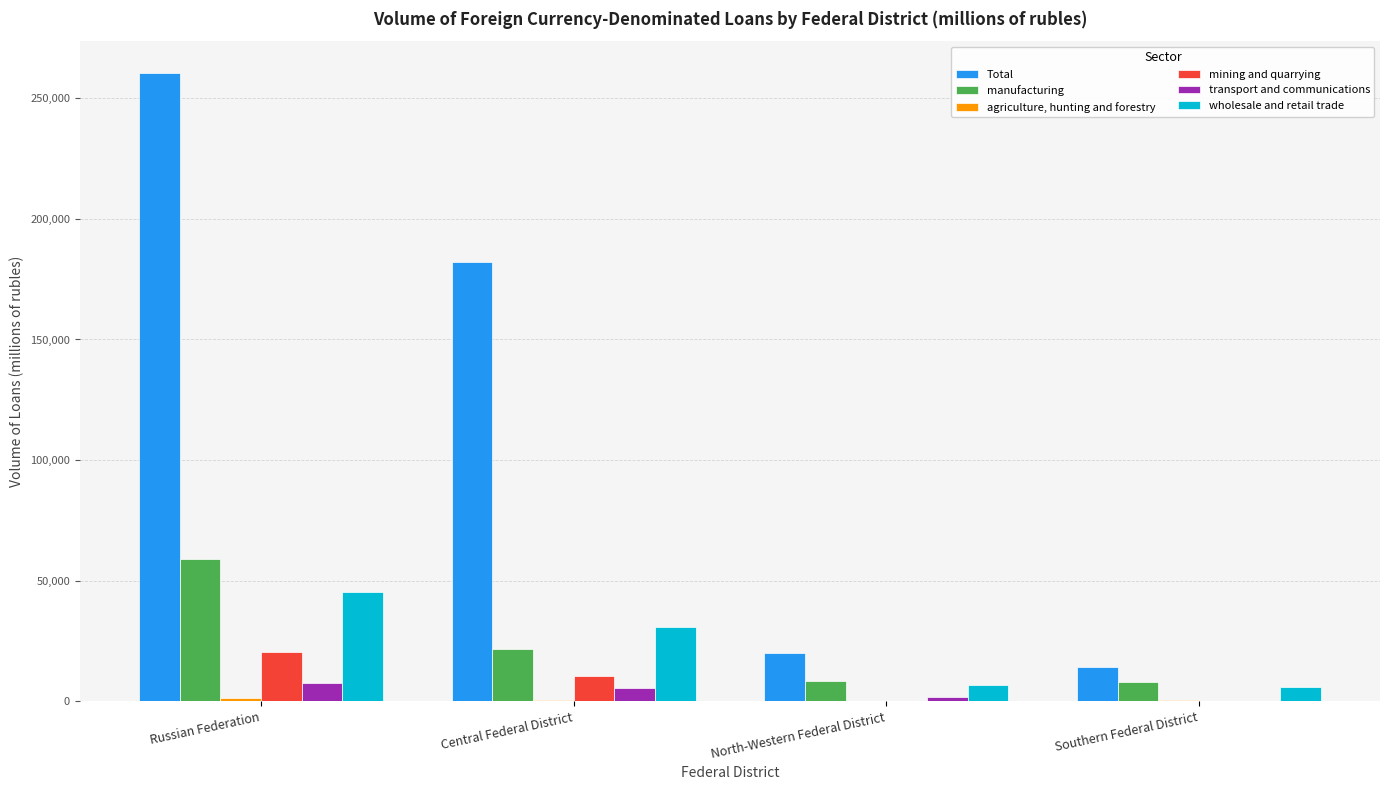

Where is wholesale and retail trade nearest to the value 25541?

Central Federal District